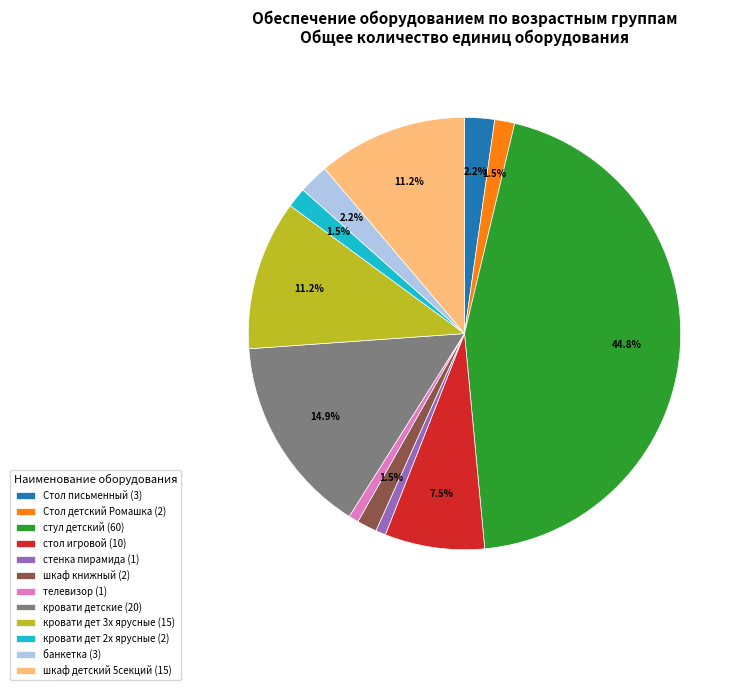

Between кровати дет 3х ярусные (15) and стул детский (60), which is larger?

стул детский (60)